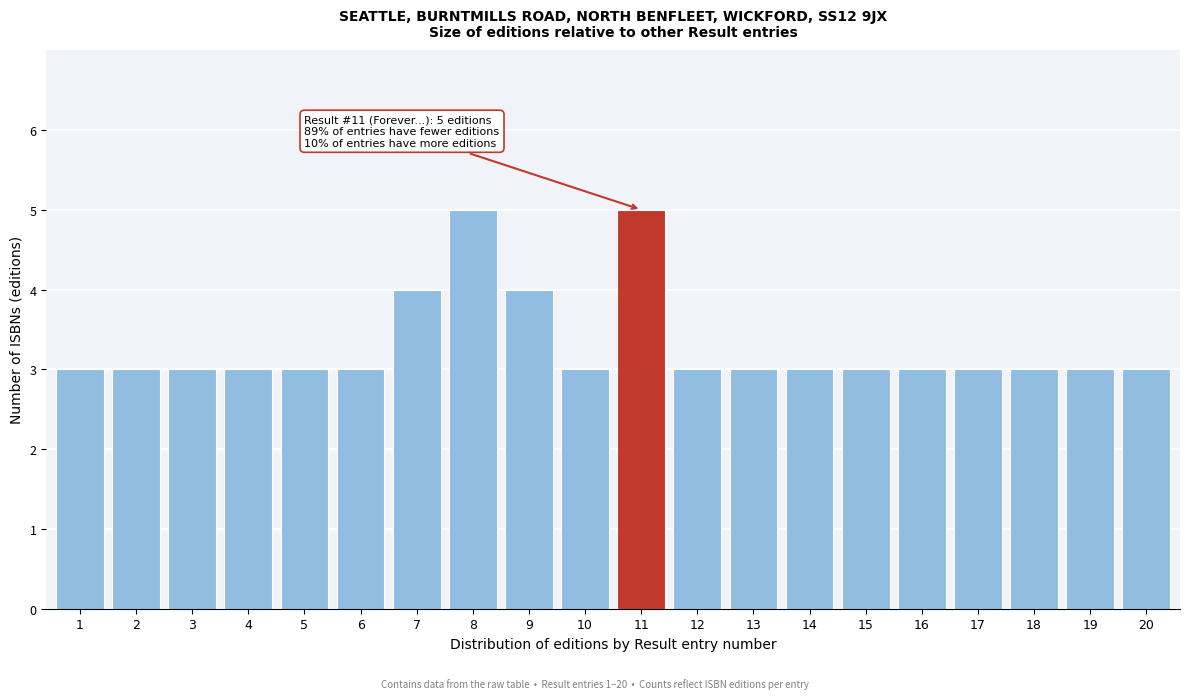

Reading left to right, list all the values displayed in this chart.

3	3	3	3	3	3	4	5	4	3	5	3	3	3	3	3	3	3	3	3